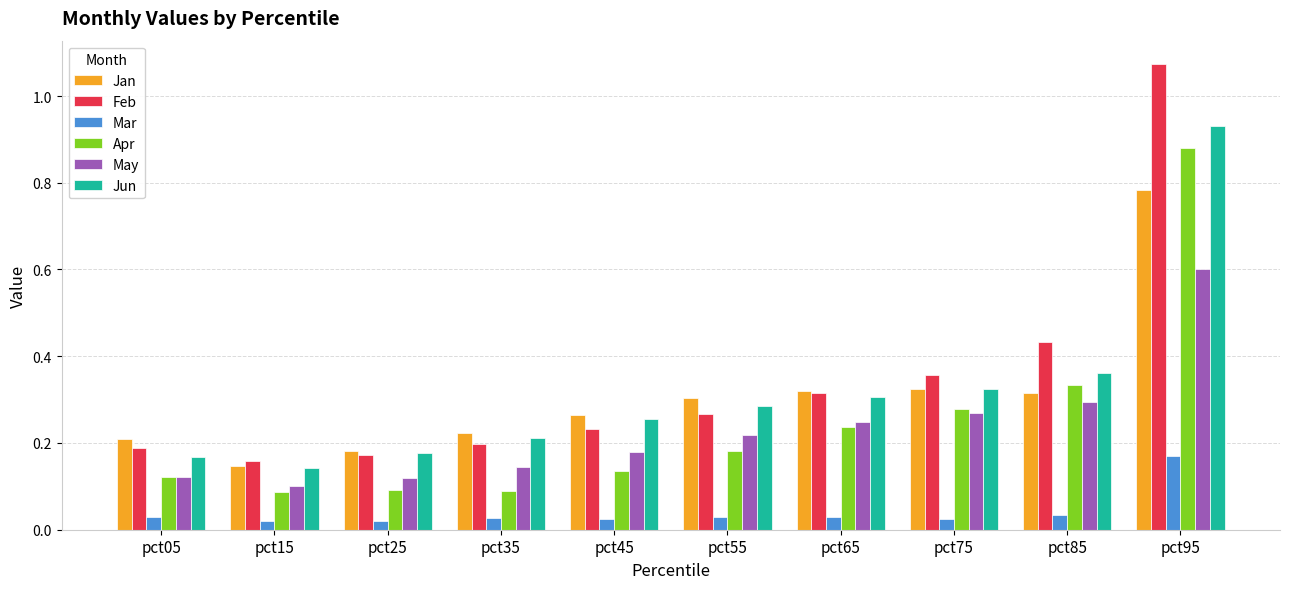

Which series changed the most between pct15 and pct35?

Jan